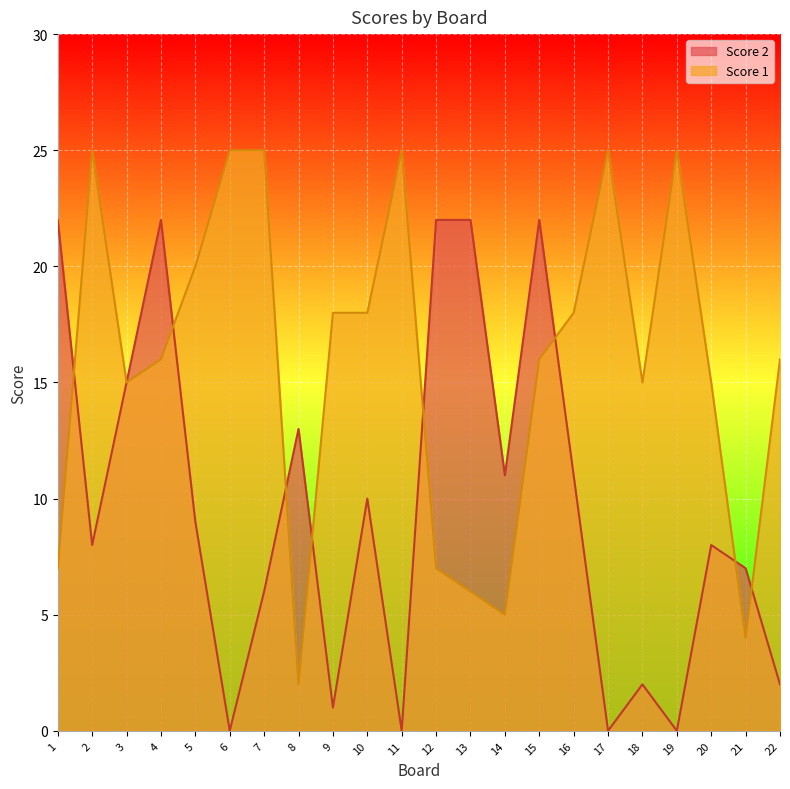

Reading right to left, transcribe all the data shown in this chart.

Score 1: 22=16	21=4	20=15	19=25	18=15	17=25	16=18	15=16	14=5	13=6	12=7	11=25	10=18	9=18	8=2	7=25	6=25	5=20	4=16	3=15	2=25	1=7
Score 2: 22=2	21=7	20=8	19=0	18=2	17=0	16=11	15=22	14=11	13=22	12=22	11=0	10=10	9=1	8=13	7=6	6=0	5=9	4=22	3=15	2=8	1=22